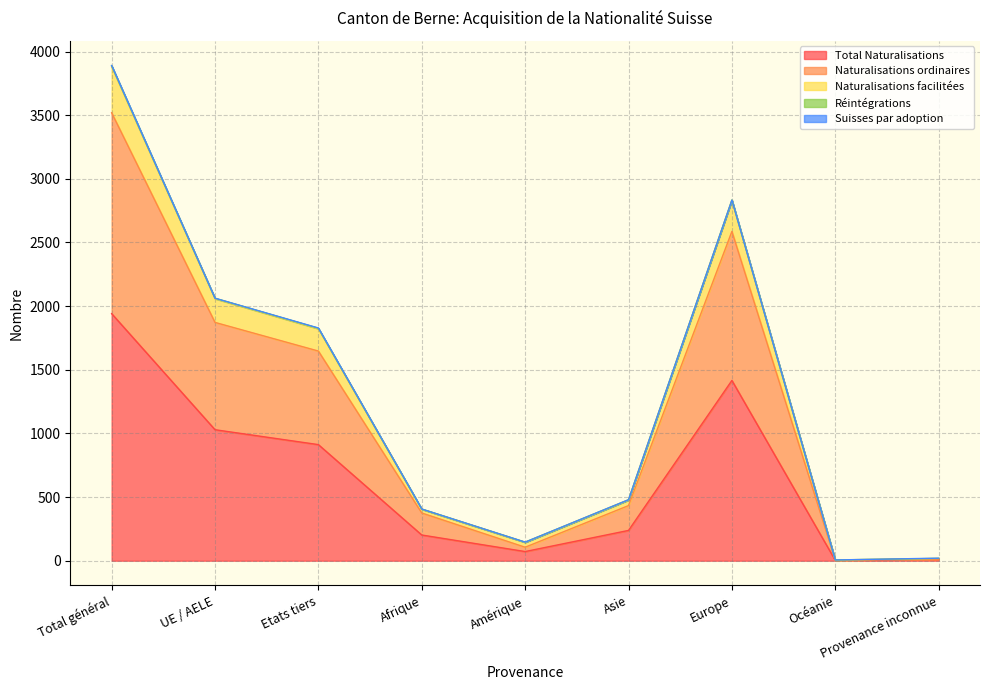

The Total Naturalisations series shows 3 at Océanie. True or false?

True